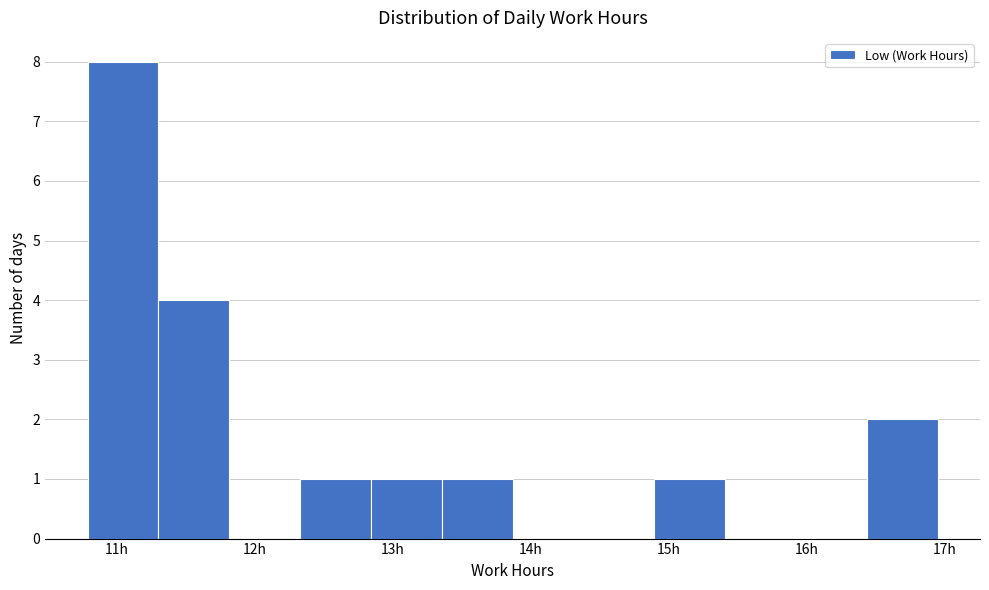

Which range on the x-axis has the tallest bar?

10.8 to 11.3